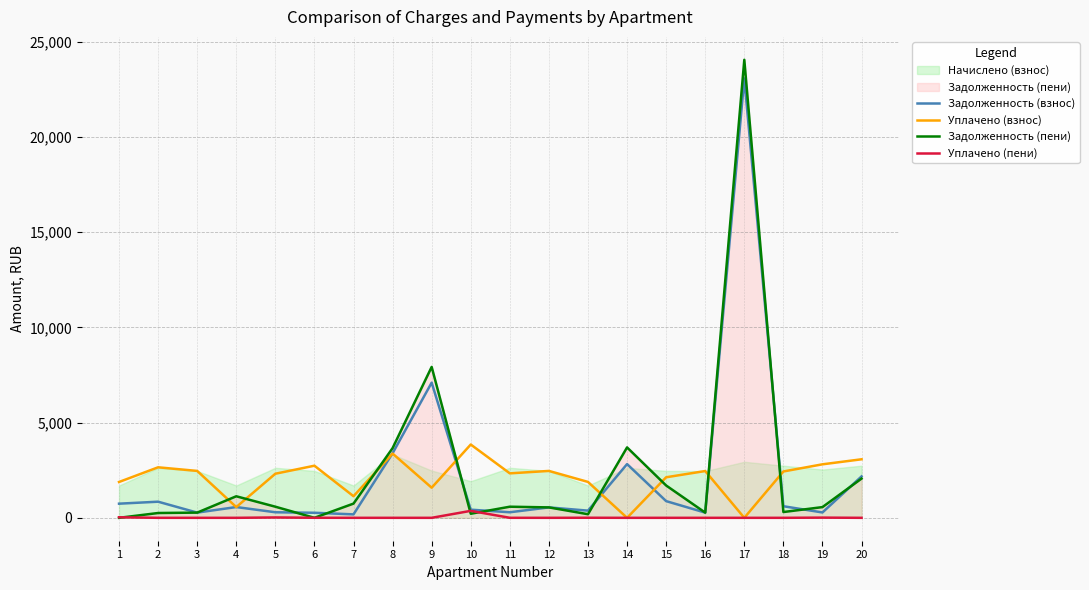

What is the spread (max minus min) of values at 9?

7924.4